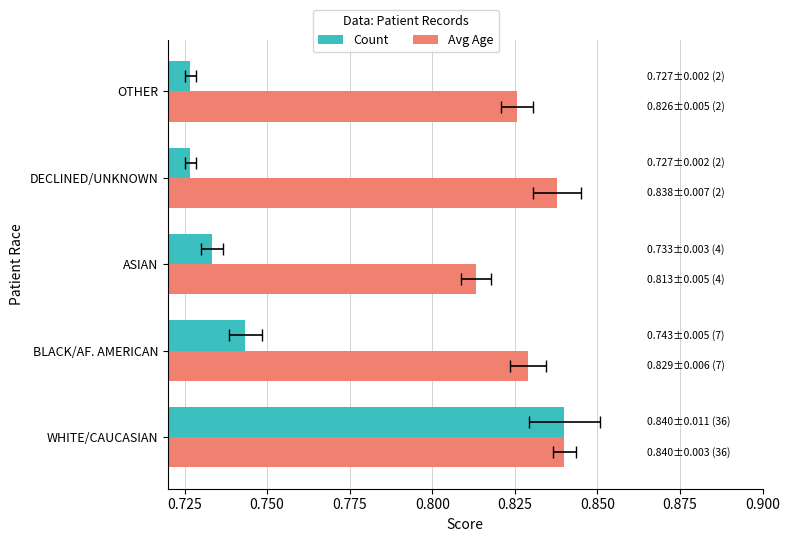

Which series has the widest spread of values?

Count